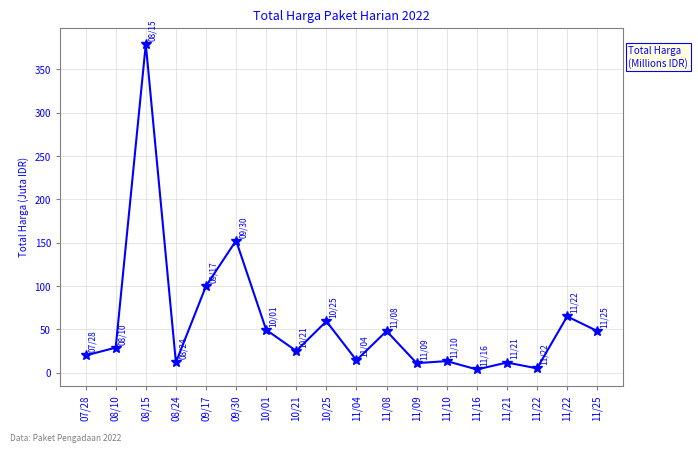

What is the change in value from 08/15 to 10/25?

-319.7